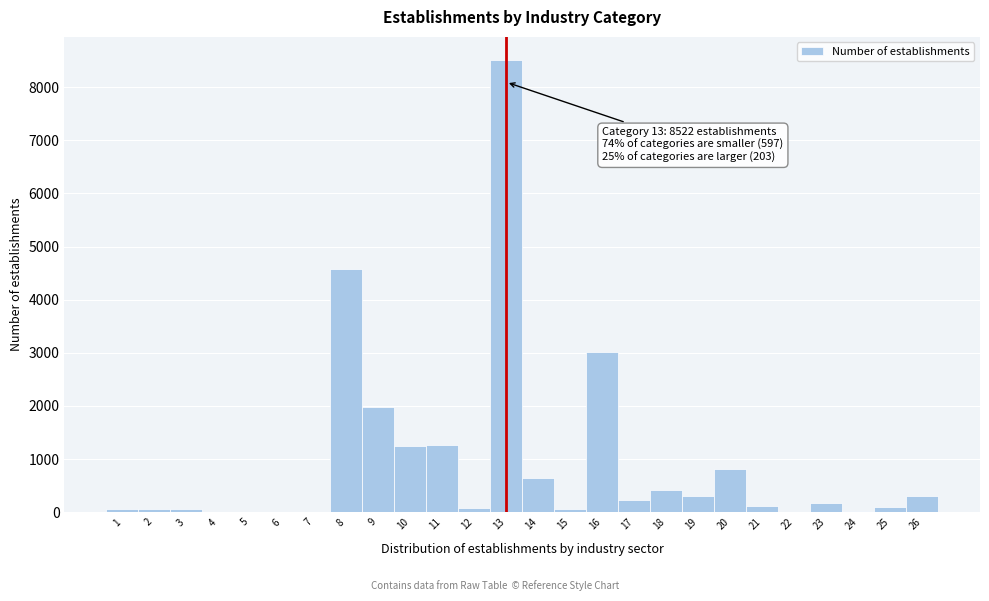

What is the greatest value displayed?

8522